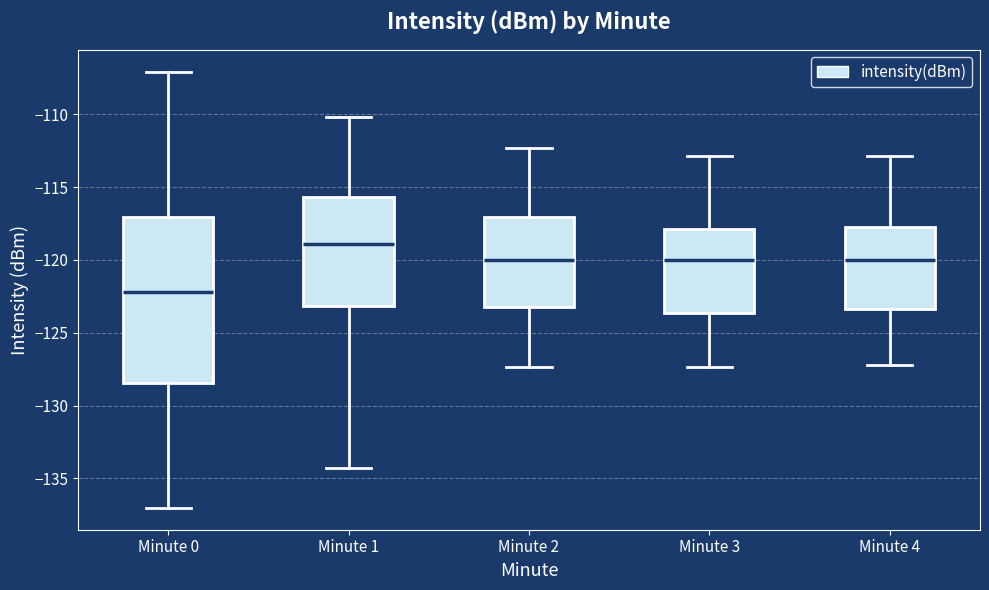

Reading left to right, transcribe this box plot: for each box, give where its median line is, the range the box spans, and where its two whiskers end, as read against the y-axis. The values are not printed on the chart, so give them approximately, as read against the axis.

Minute 0: median -122.0, box -128.5 to -117.0, whiskers -137.0 to -107.0
Minute 1: median -119.0, box -123.0 to -115.5, whiskers -134.5 to -110.0
Minute 2: median -120.0, box -123.0 to -117.0, whiskers -127.5 to -112.5
Minute 3: median -120.0, box -123.5 to -118.0, whiskers -127.5 to -113.0
Minute 4: median -120.0, box -123.5 to -117.5, whiskers -127.0 to -113.0